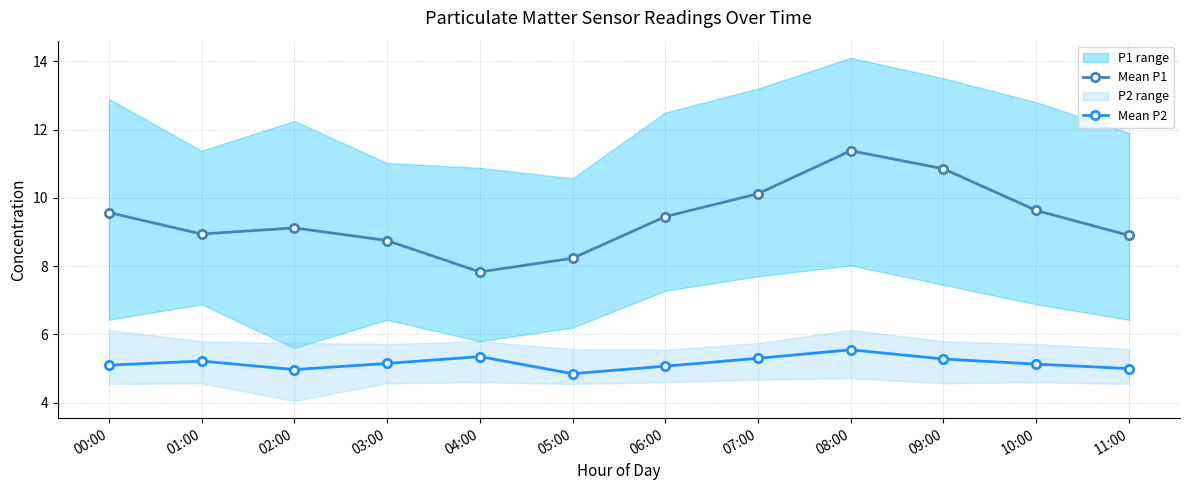

Reading left to right, extract all data points from this chart.

Mean P1: 00:00=9.6	01:00=8.9	02:00=9.1	03:00=8.8	04:00=7.8	05:00=8.2	06:00=9.4	07:00=10.1	08:00=11.4	09:00=10.8	10:00=9.6	11:00=8.9
Mean P2: 00:00=5.1	01:00=5.2	02:00=5.0	03:00=5.2	04:00=5.3	05:00=4.8	06:00=5.1	07:00=5.3	08:00=5.5	09:00=5.3	10:00=5.1	11:00=5.0